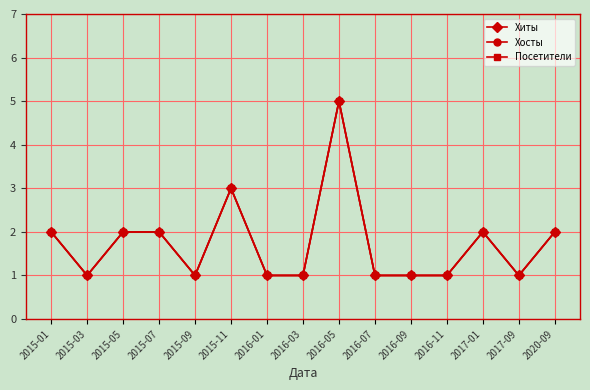

Reading right to left, what are all the values shown in this chart?

Хиты: 2020-09=2	2017-09=1	2017-01=2	2016-11=1	2016-09=1	2016-07=1	2016-05=5	2016-03=1	2016-01=1	2015-11=3	2015-09=1	2015-07=2	2015-05=2	2015-03=1	2015-01=2
Хосты: 2020-09=2	2017-09=1	2017-01=2	2016-11=1	2016-09=1	2016-07=1	2016-05=5	2016-03=1	2016-01=1	2015-11=3	2015-09=1	2015-07=2	2015-05=2	2015-03=1	2015-01=2
Посетители: 2020-09=2	2017-09=1	2017-01=2	2016-11=1	2016-09=1	2016-07=1	2016-05=5	2016-03=1	2016-01=1	2015-11=3	2015-09=1	2015-07=2	2015-05=2	2015-03=1	2015-01=2